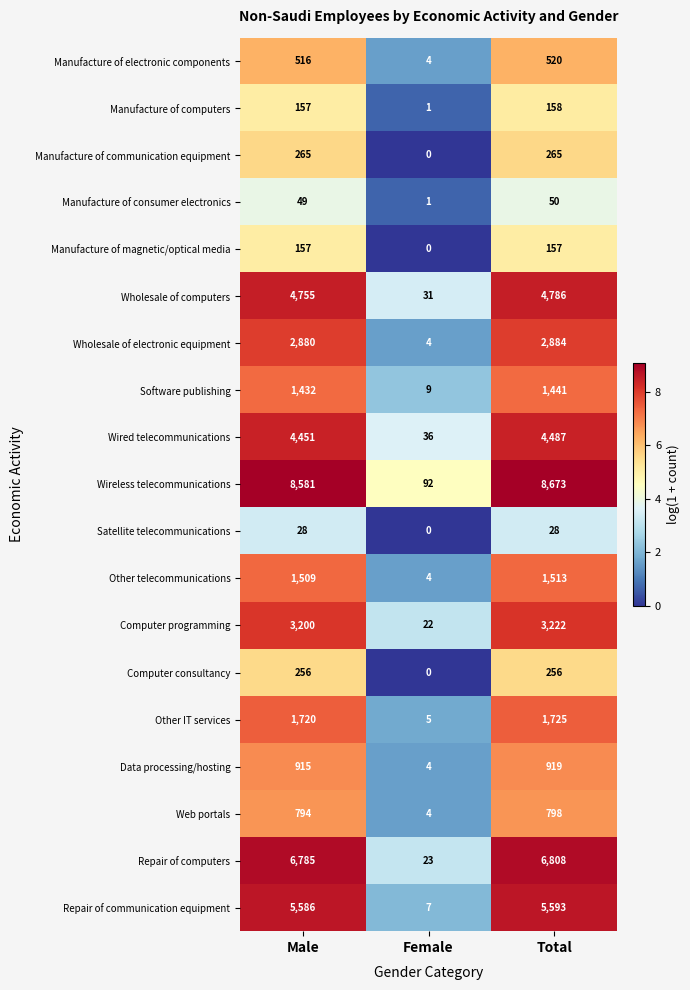

Rank the series by their maximum value, from lowest to highest.

Satellite telecommunications, Manufacture of consumer electronics, Manufacture of magnetic/optical media, Manufacture of computers, Computer consultancy, Manufacture of communication equipment, Manufacture of electronic components, Web portals, Data processing/hosting, Software publishing, Other telecommunications, Other IT services, Wholesale of electronic equipment, Computer programming, Wired telecommunications, Wholesale of computers, Repair of communication equipment, Repair of computers, Wireless telecommunications